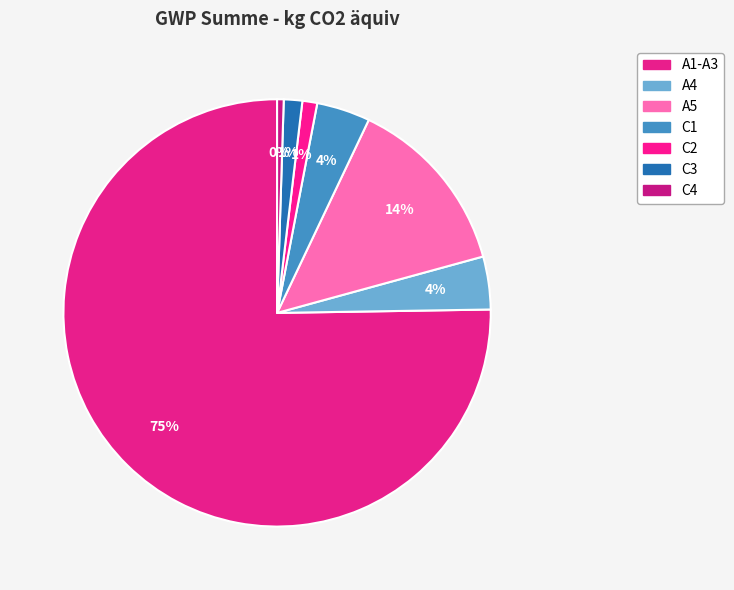

True or false: C2 accounts for 1% of the total.

True